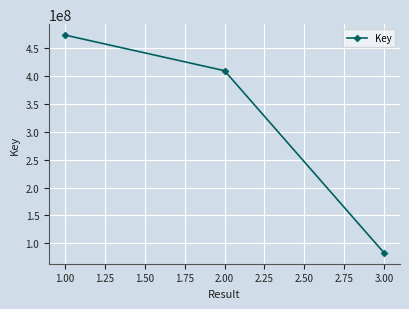

At which category does the chart reach its peak across all series?

1.00